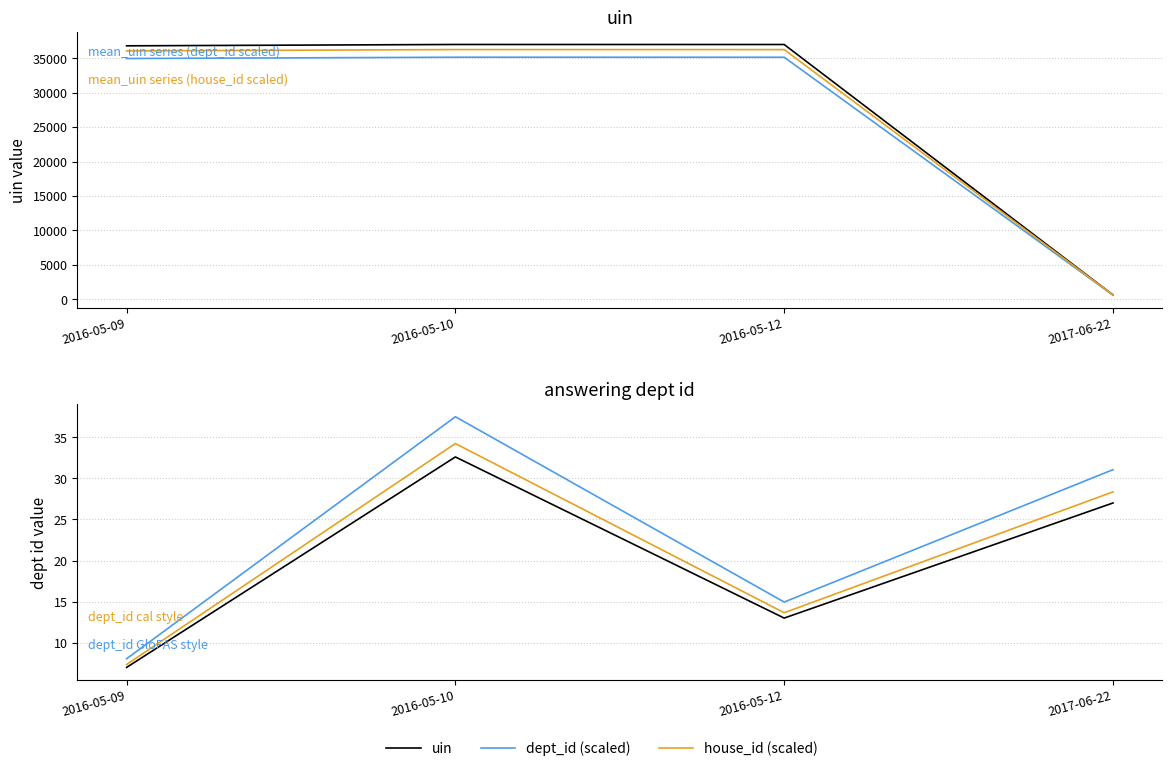

What is the average value of the dept_id (cal style) series?

20.9